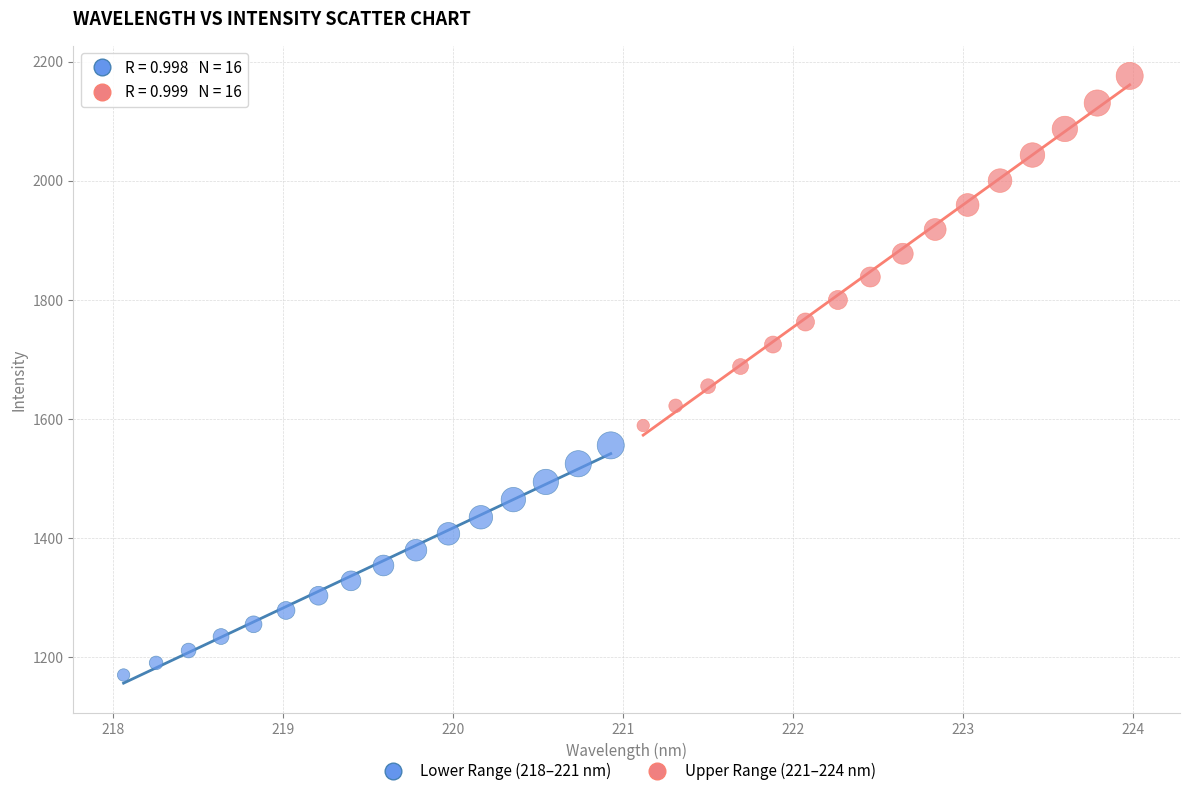

Which series contains the highest Y value?

Upper Range (221–224 nm)